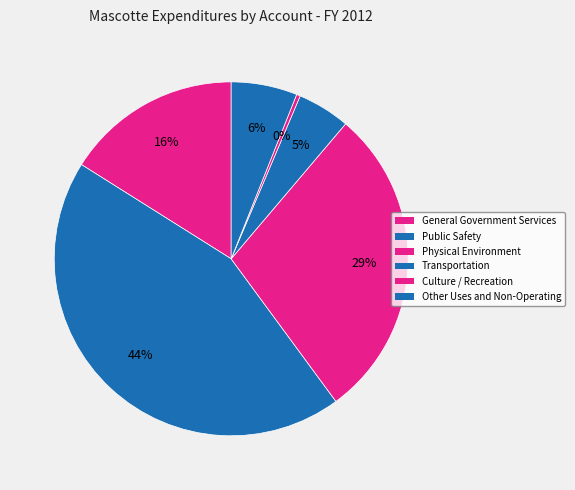

What percentage is NOT represented by Public Safety?

56.0%